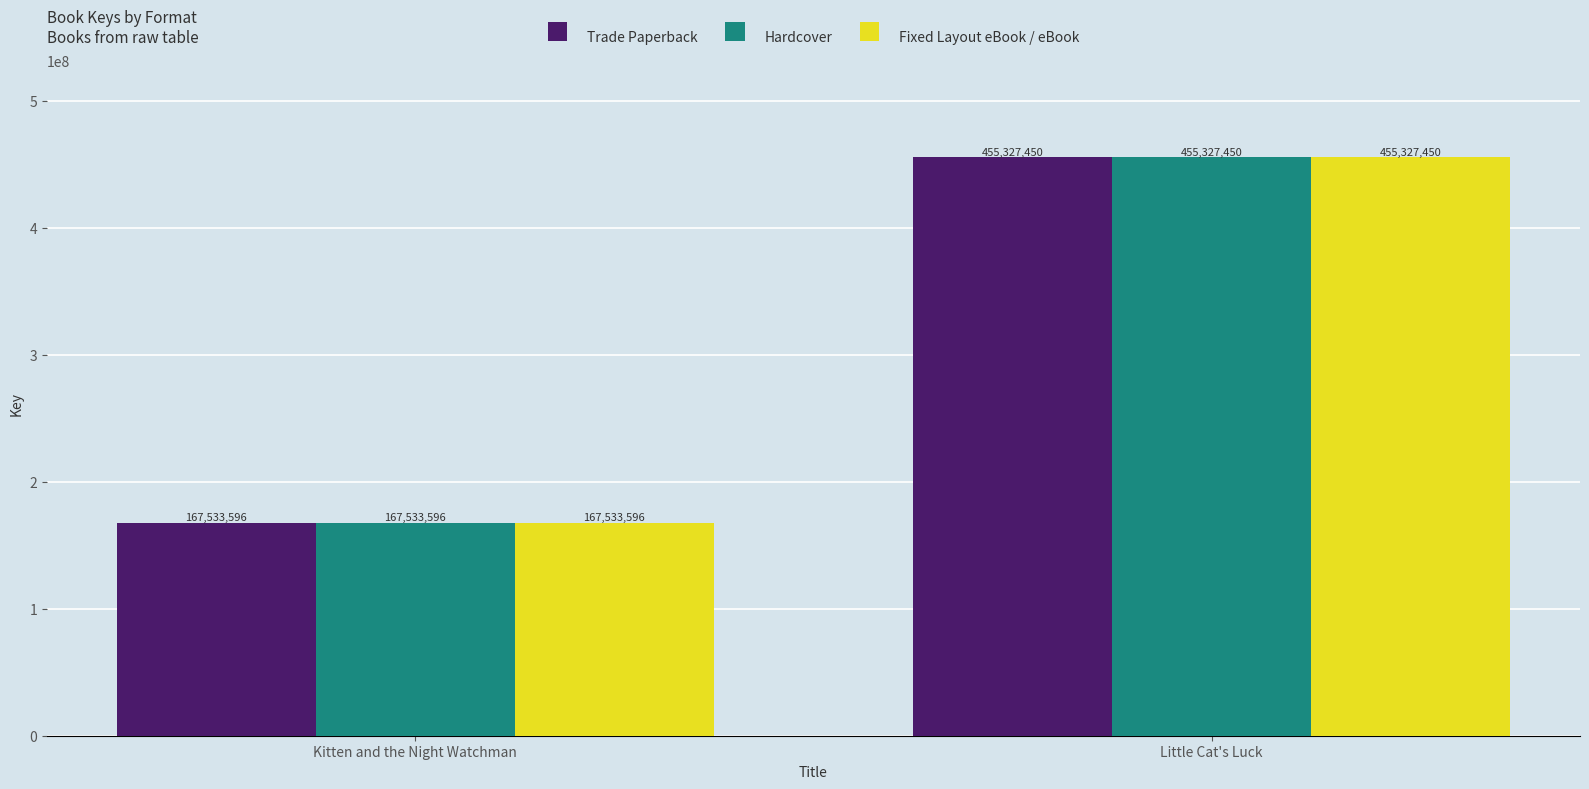

Where is Fixed Layout eBook / eBook nearest to the value 311430523?

Kitten and the Night Watchman